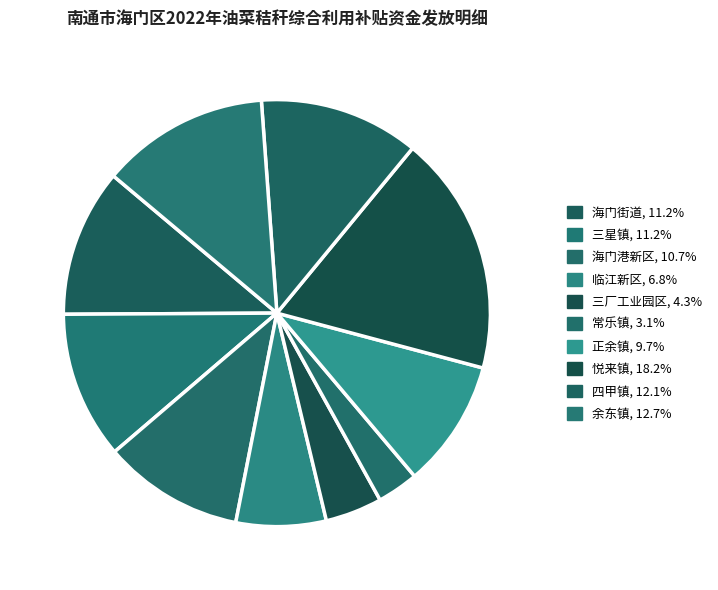

How many segments does this pie chart have?

10